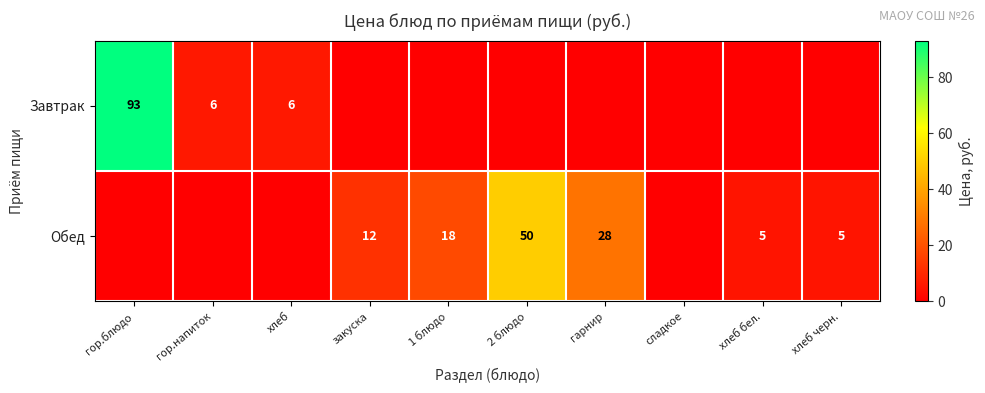

The value of Завтрак at гор.блюдо is 48. True or false?

False